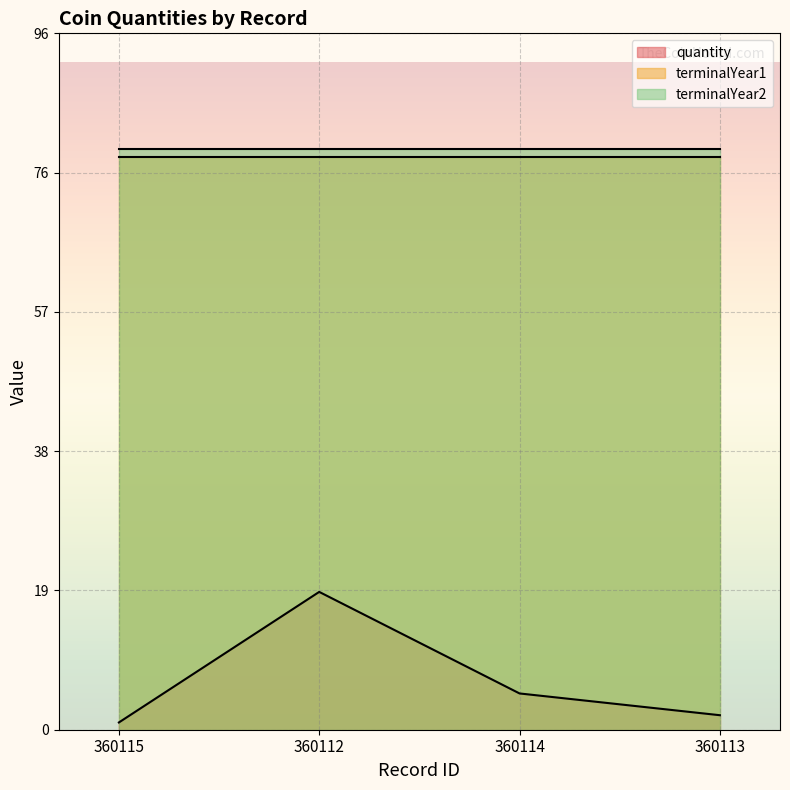

True or false: quantity and terminalYear1 cross at least once.

False